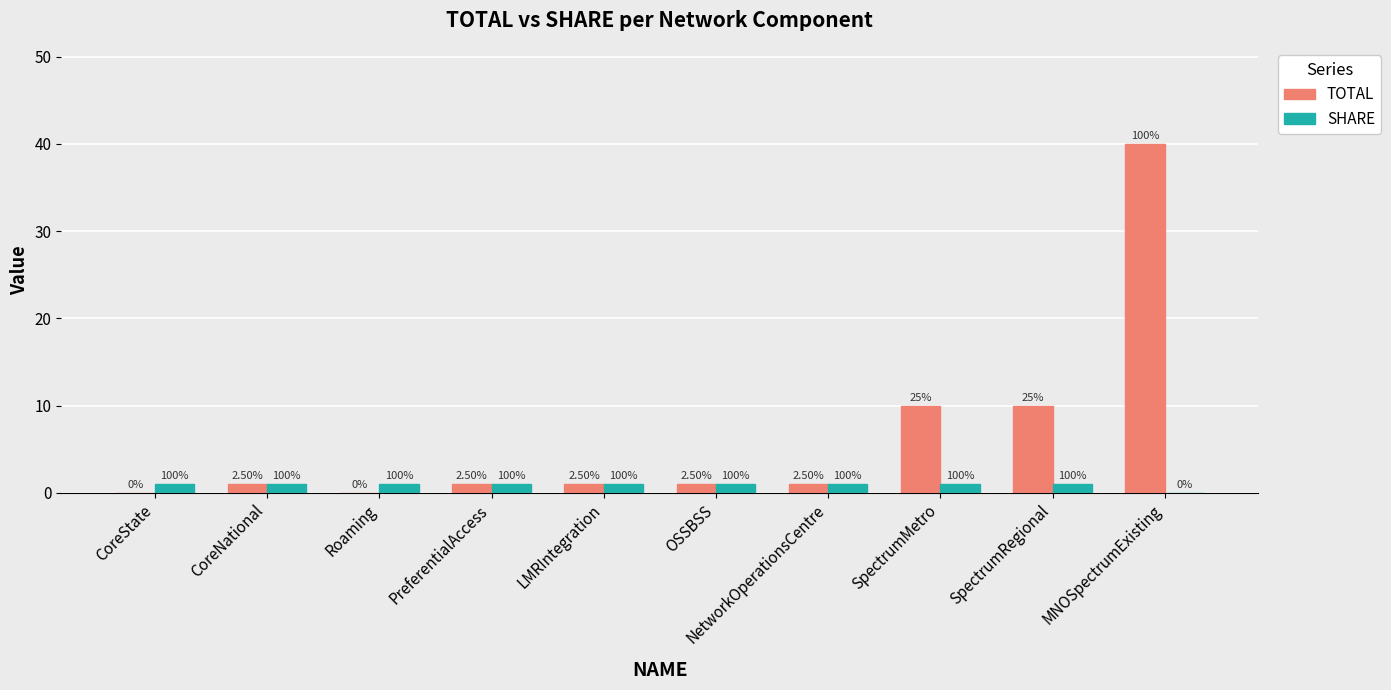

The TOTAL series shows 15 at SpectrumRegional. True or false?

False